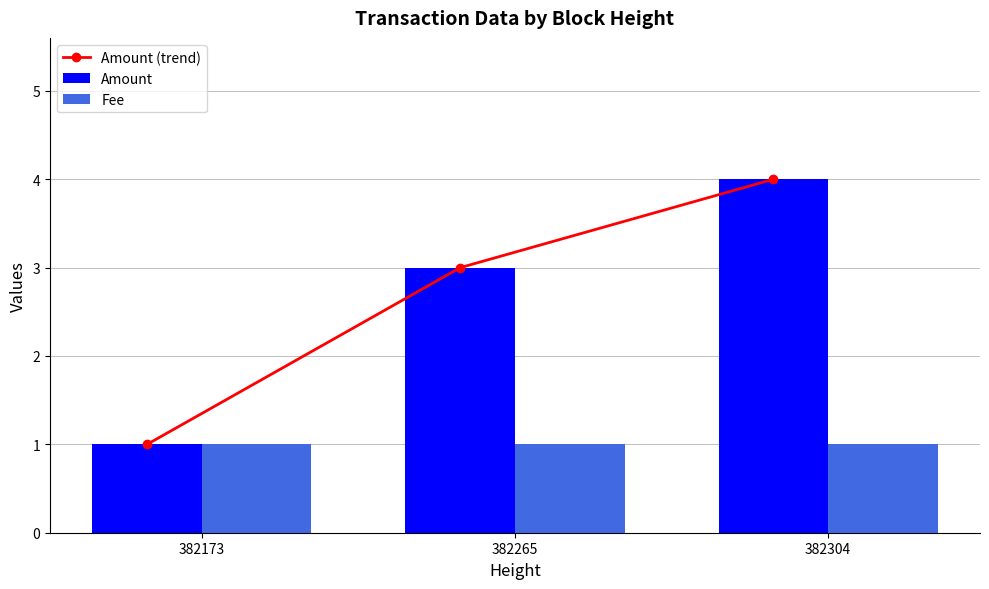

What is the value of the Fee bar at the 3rd from the left?

1